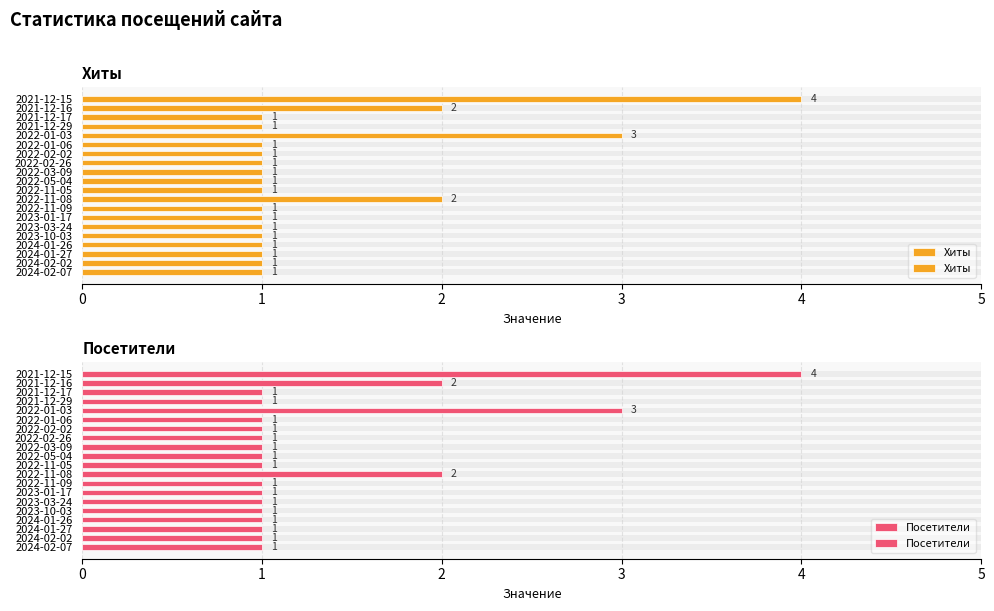

Is the value of Хиты at 2022-01-03 greater than the value of Посетители at 2021-12-17?

Yes